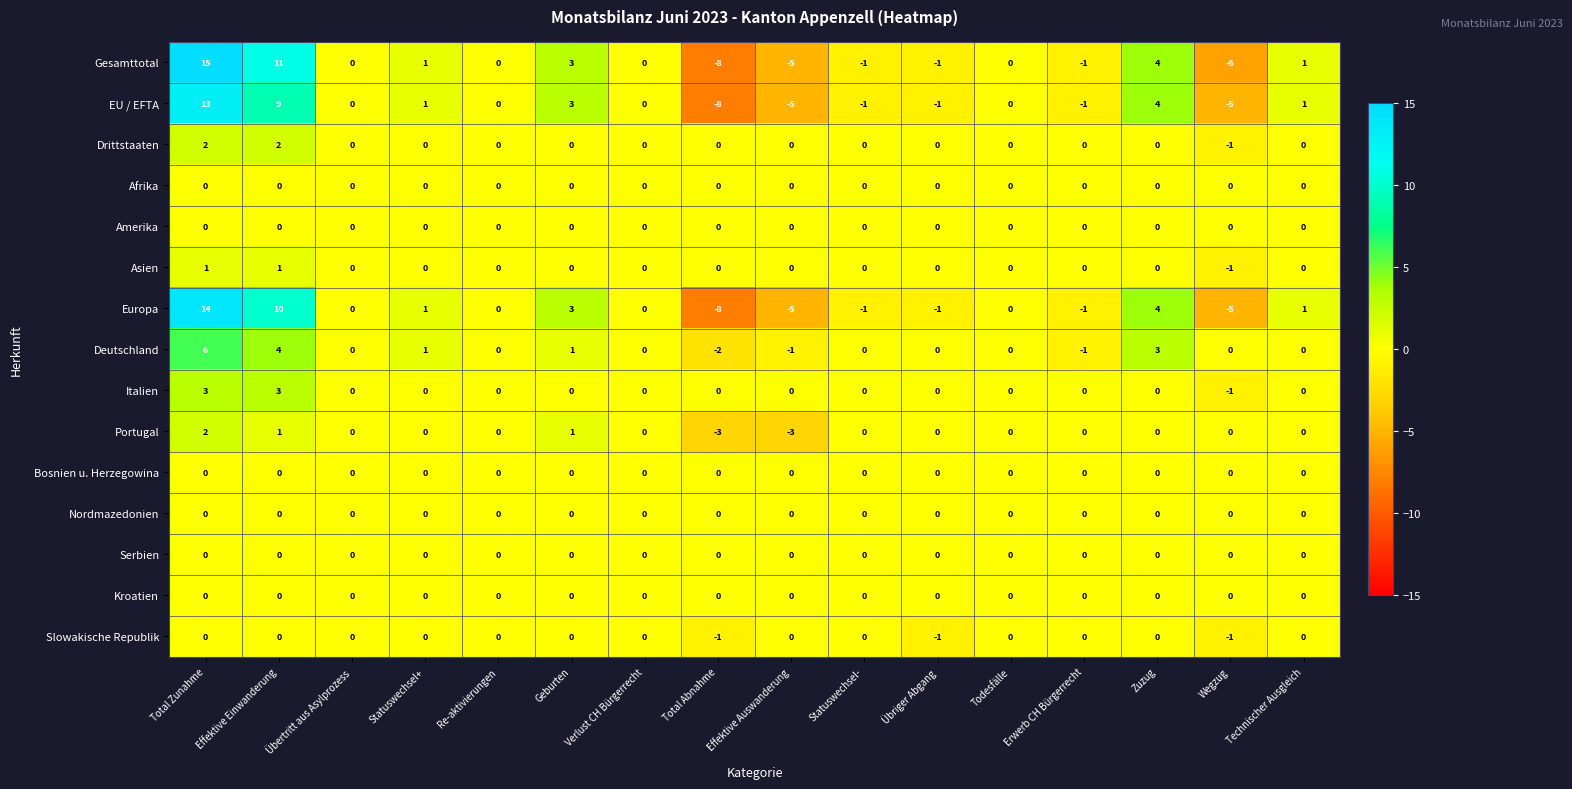

How many negative values does the Italien series have?

1